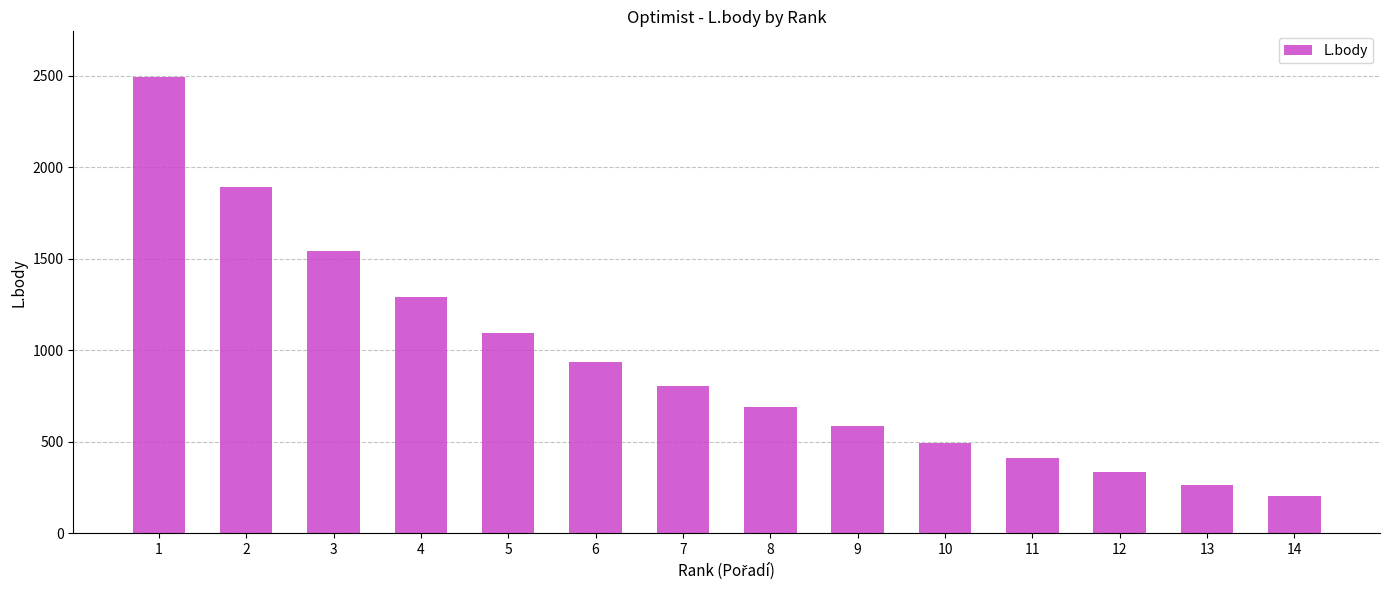

Is it true that the value at 6 is 1520?

False